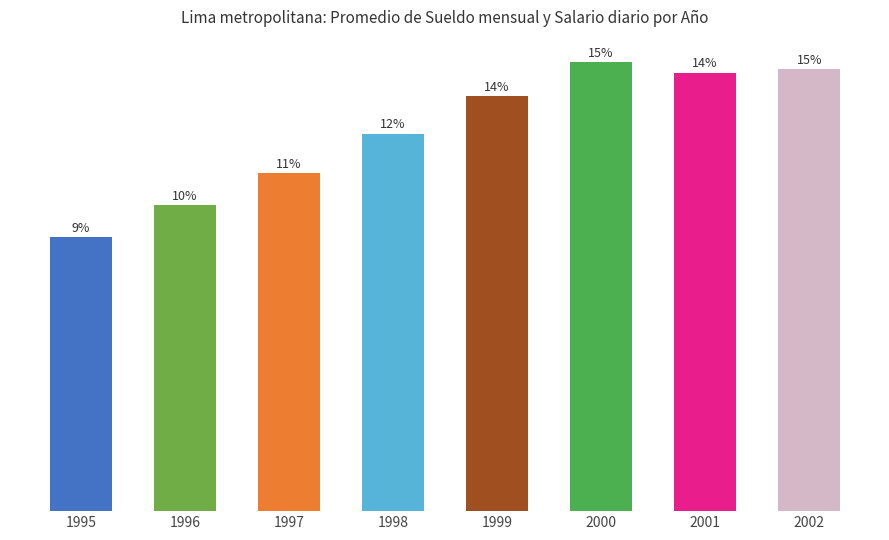

How many data points does each series have?

8